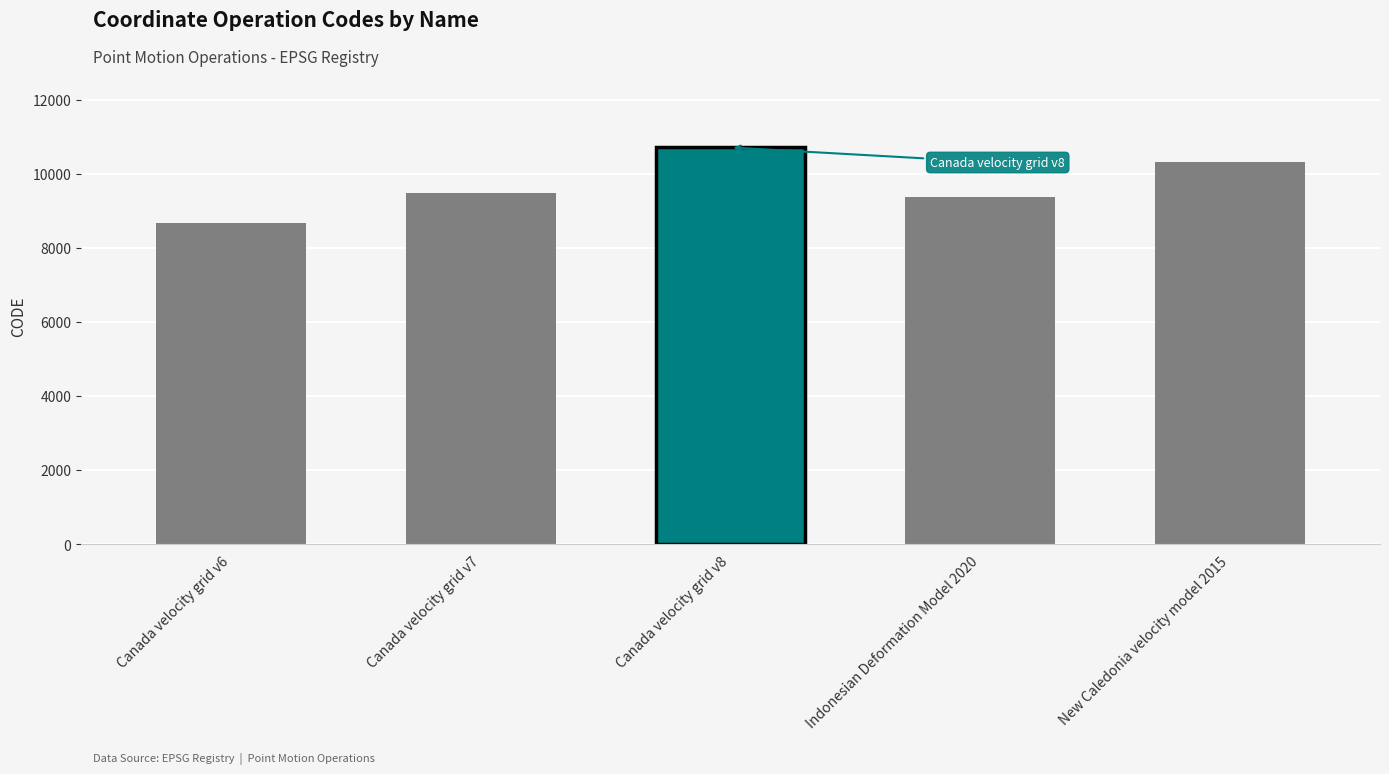

The chart shows a value of 3000 at Canada velocity grid v8. True or false?

False